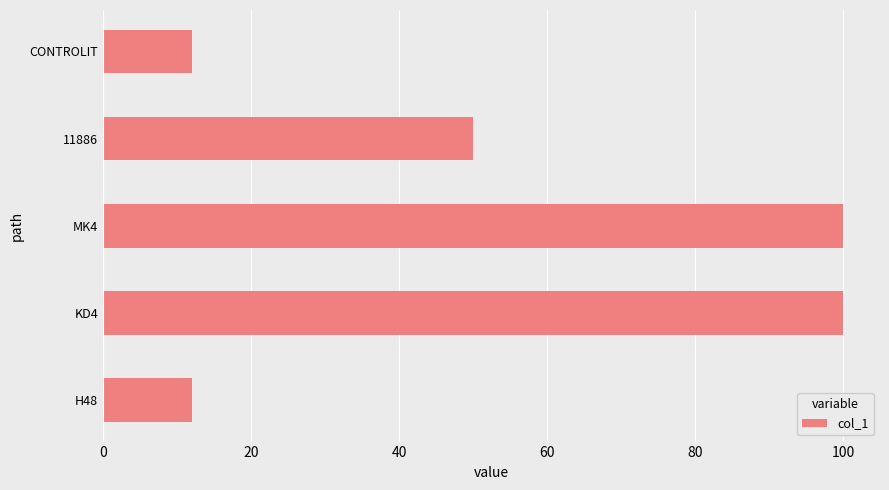

At which label is the value closest to 56?

11886